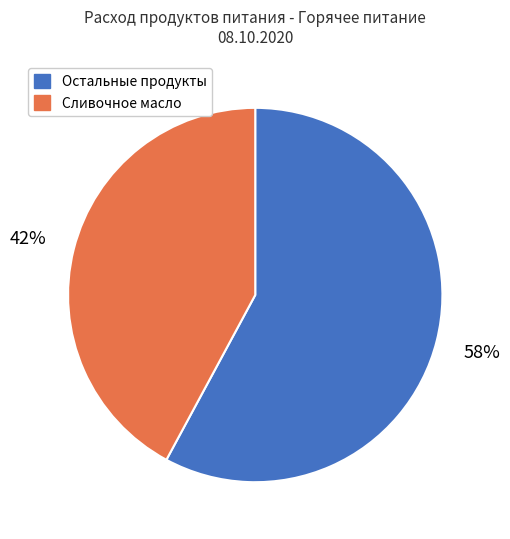

Combined, do Остальные продукты and Сливочное масло account for over 50%?

Yes